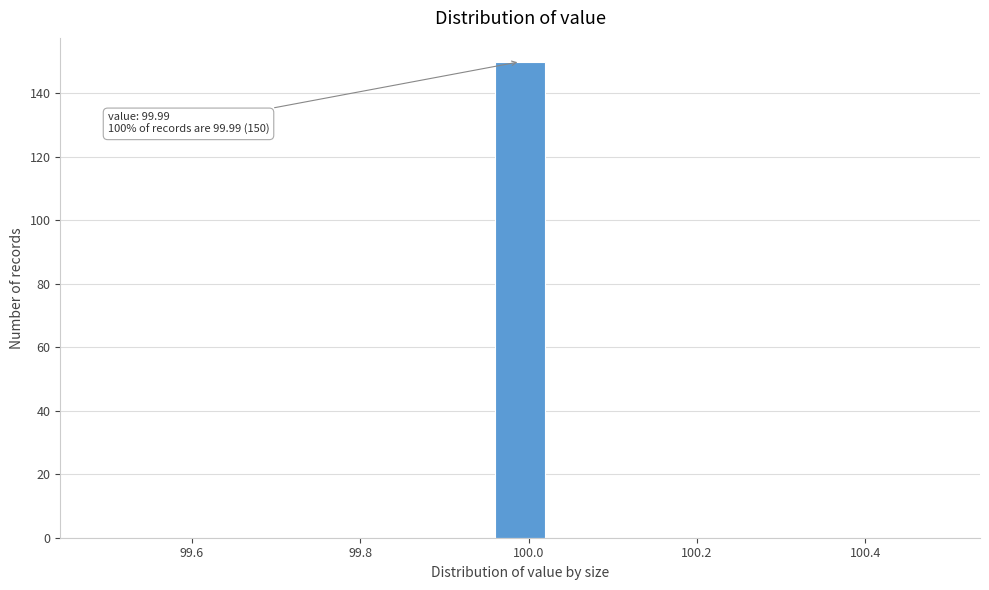

Around what value on the x-axis is the tallest bar? Give the approximate position of its centre, as read against the axis.

100.00